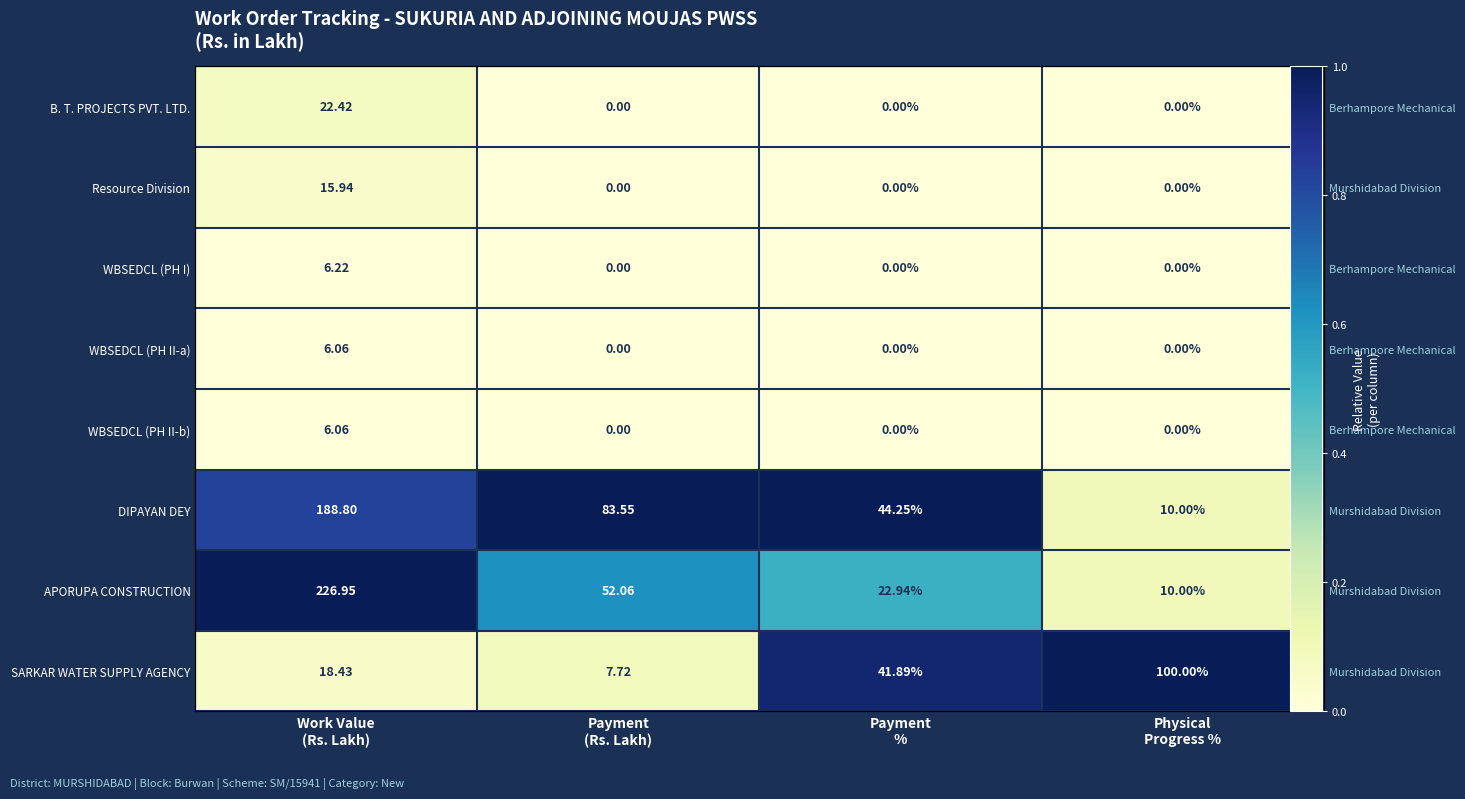

How many values in the DIPAYAN DEY series are below 1?

2